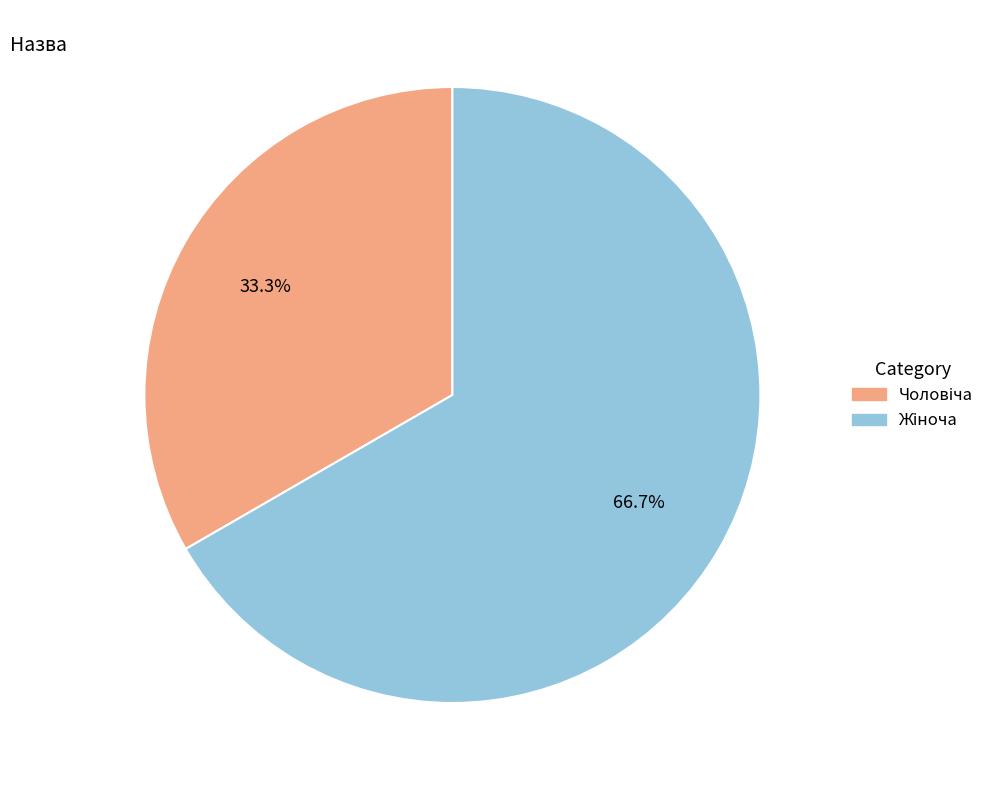

Is there any slice that represents more than half of the pie?

Yes